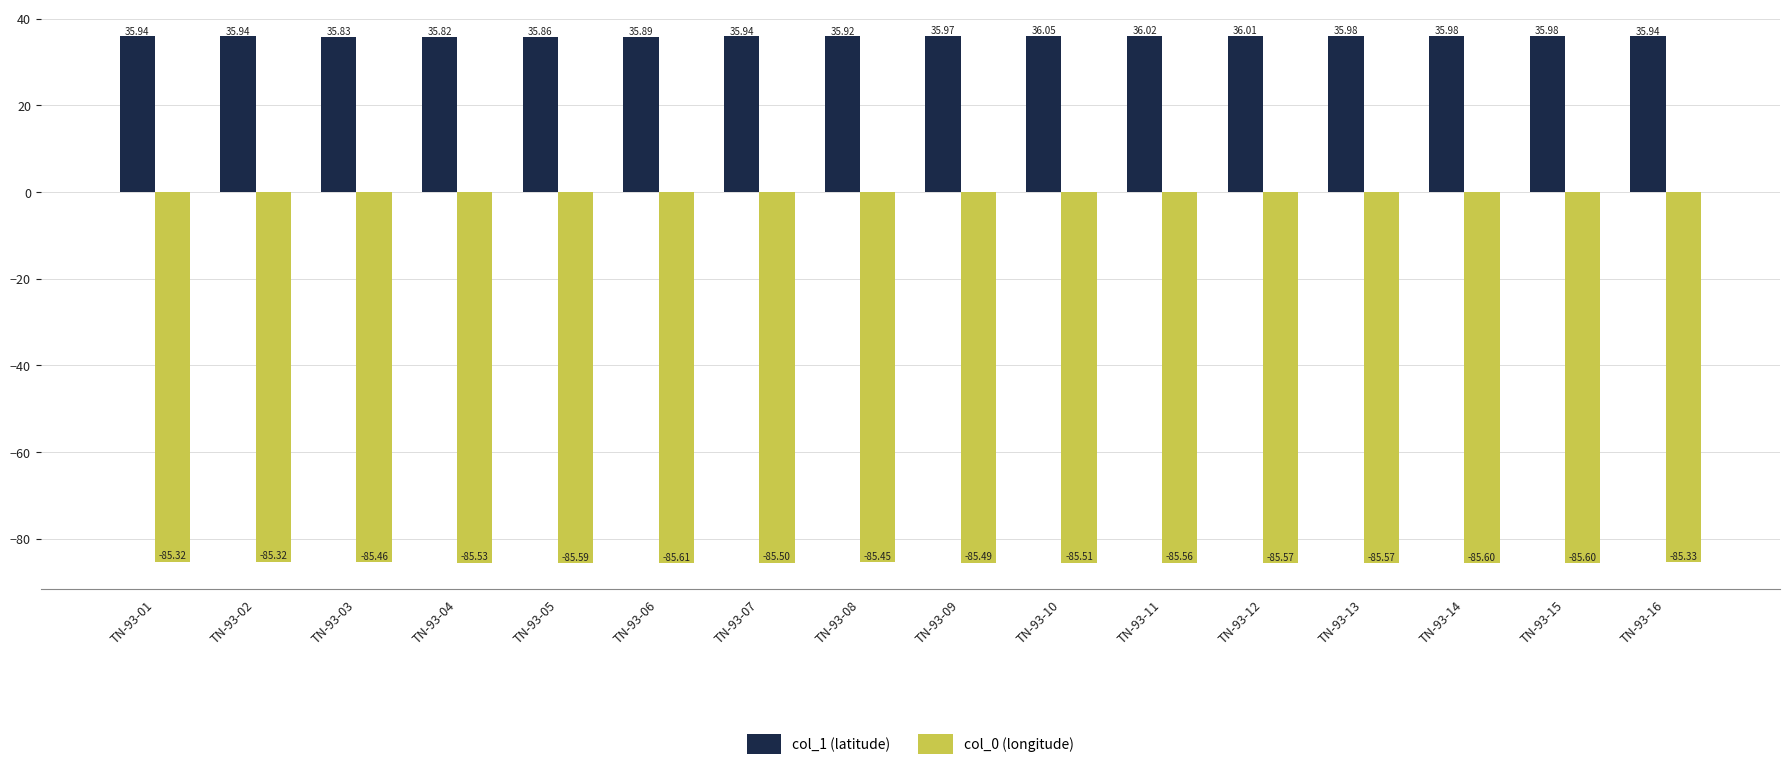

How many groups of bars are there?

16